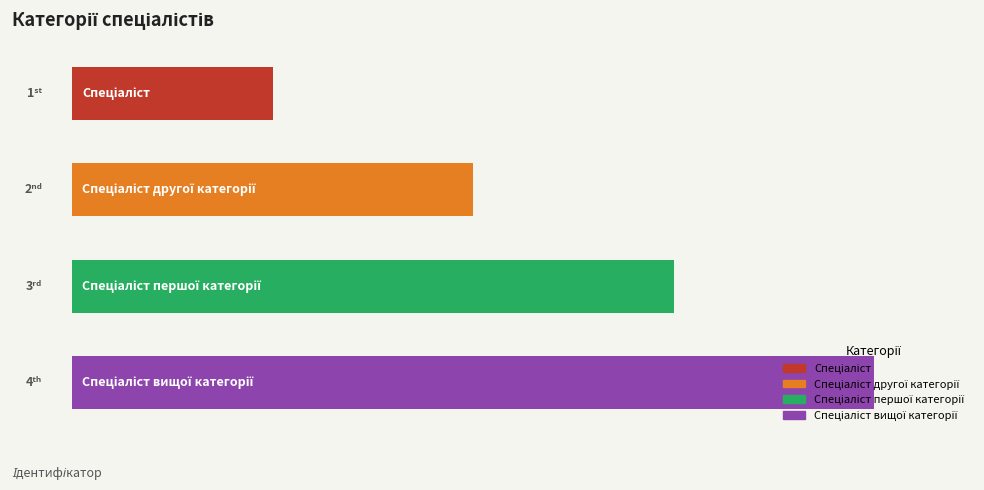

Are the bars horizontal?

Yes